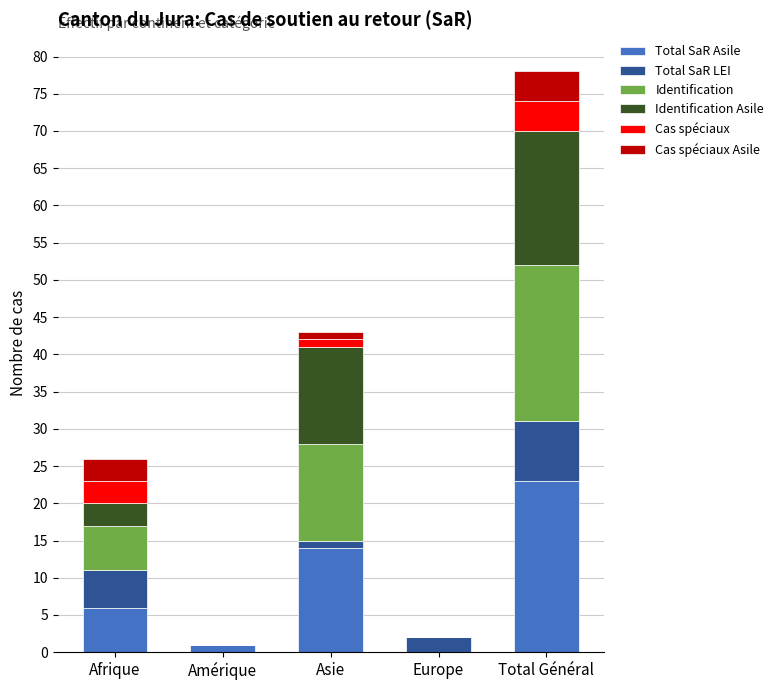

Is it true that Total SaR Asile equals 36 at Total Général?

False